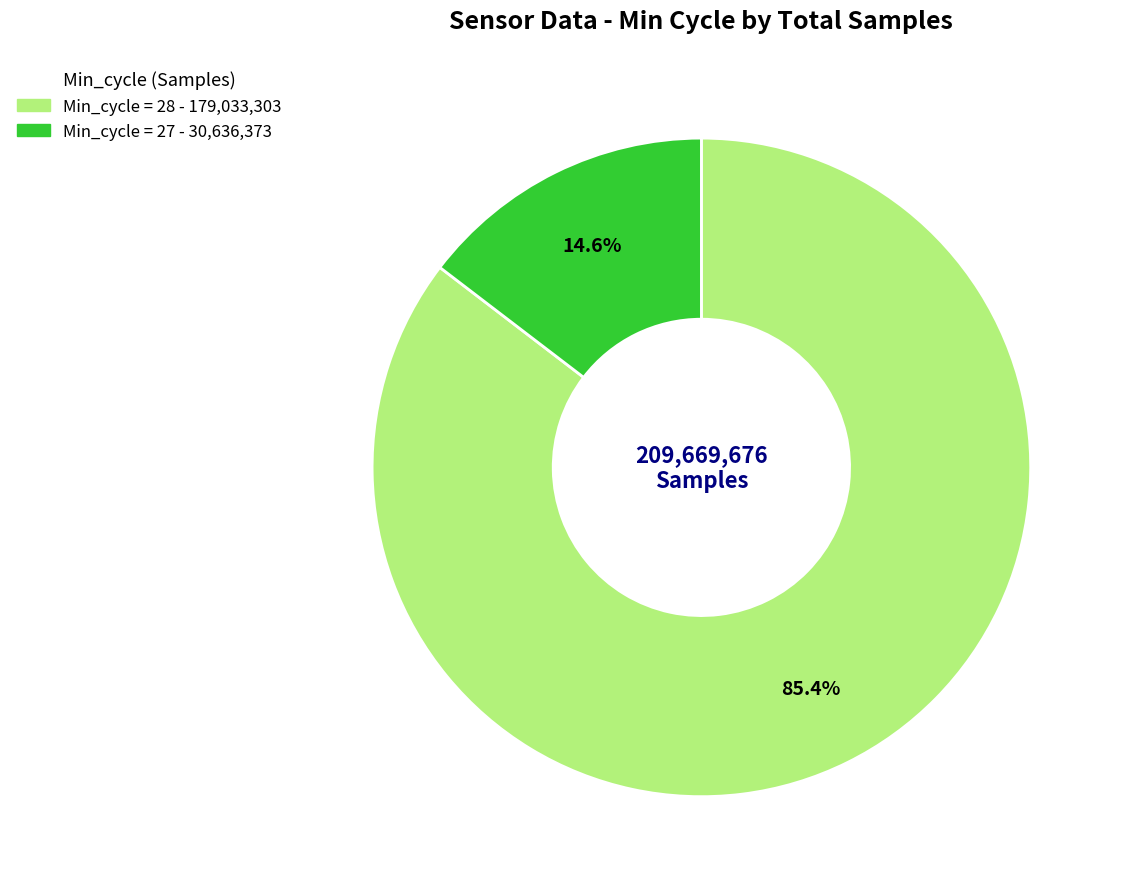

Does any single category account for the majority?

Yes